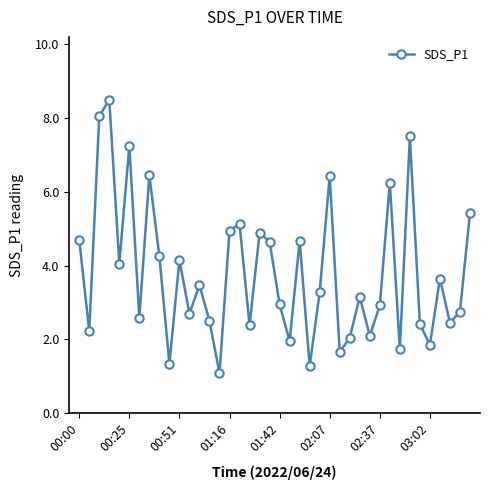

What is the average value?

3.8